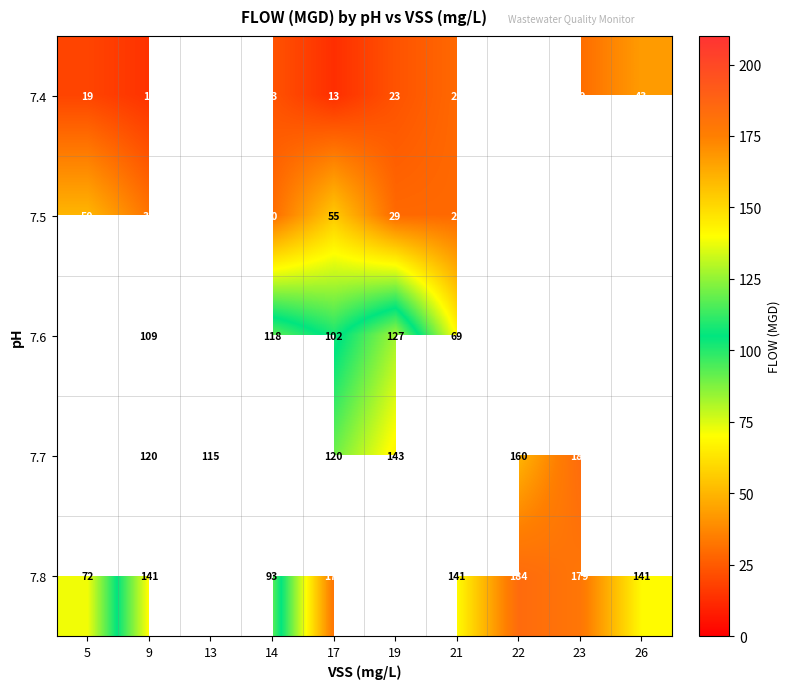

What is the spread (max minus min) of values at 9?

127